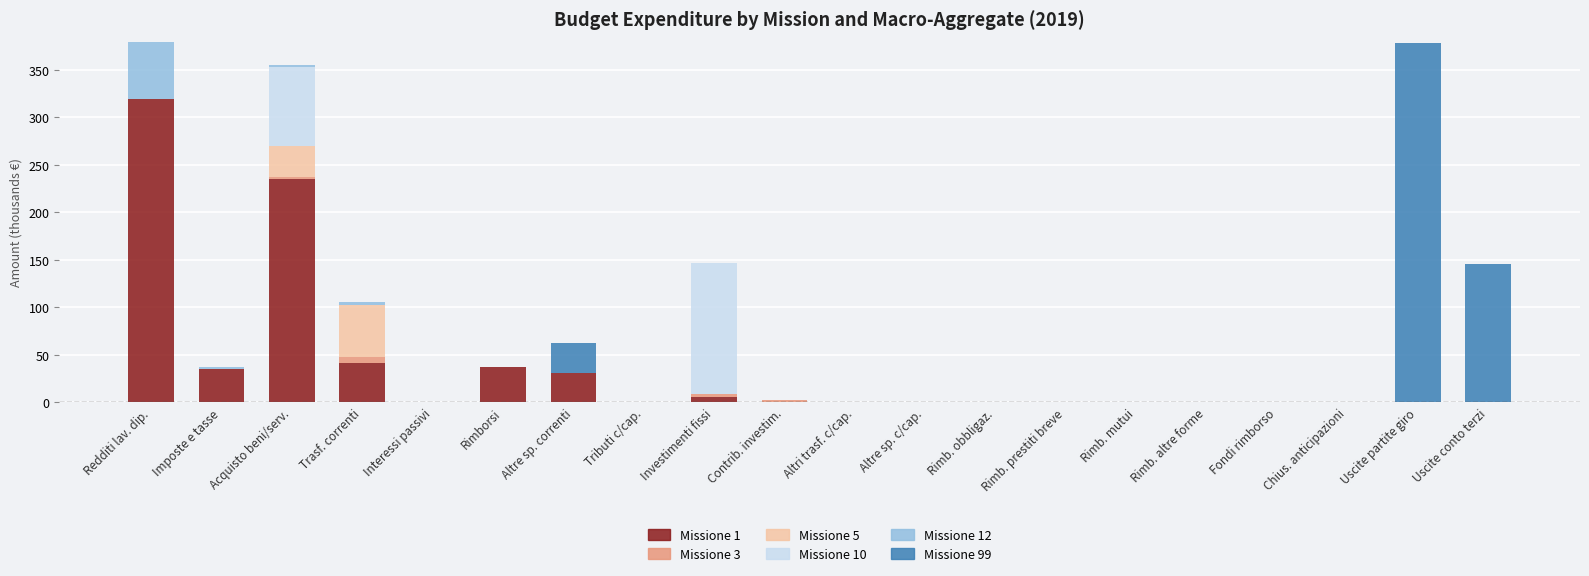

Which category has the highest value in the Missione 1 series?

Redditi lav. dip.